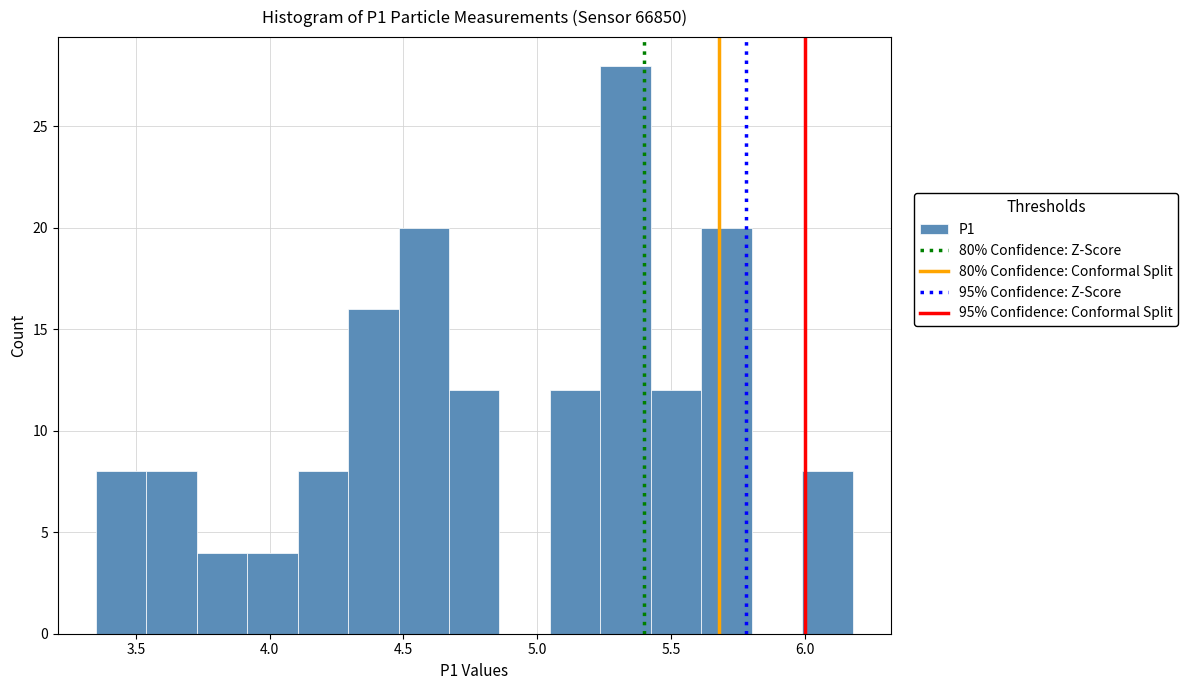

Around what value on the x-axis is the tallest bar? Give the approximate position of its centre, as read against the axis.

5.35